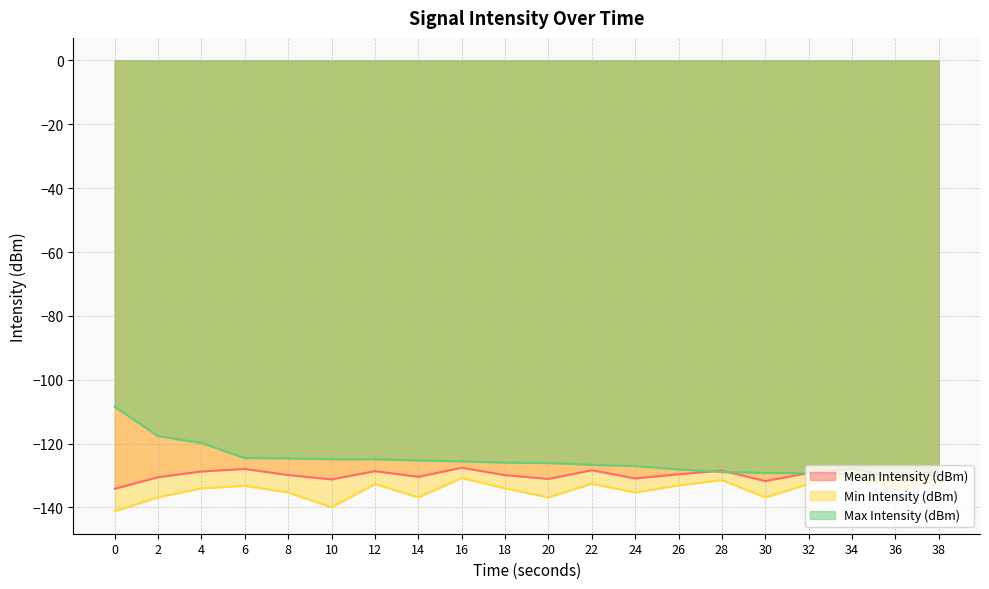

What is the value of the Max Intensity (dBm) point at the 18th from the left?

-129.6